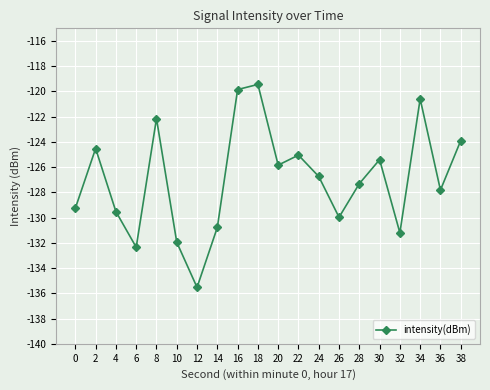

Reading right to left, list all the values displayed in this chart.

38=-123.9	36=-127.8	34=-120.6	32=-131.2	30=-125.4	28=-127.3	26=-130.0	24=-126.7	22=-125.0	20=-125.8	18=-119.4	16=-119.9	14=-130.8	12=-135.5	10=-132.0	8=-122.1	6=-132.3	4=-129.5	2=-124.5	0=-129.3